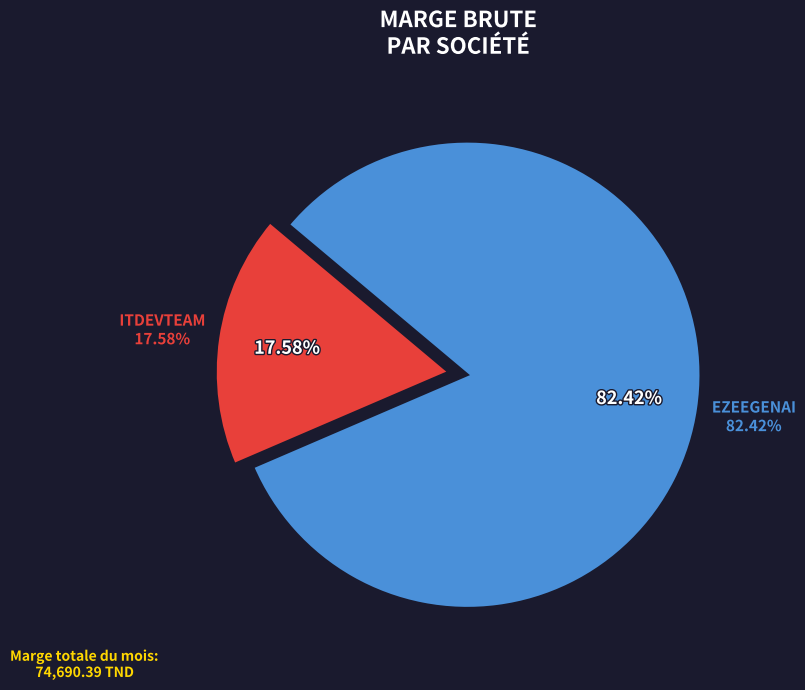

How much of the chart is everything except ITDEVTEAM?

82.4%